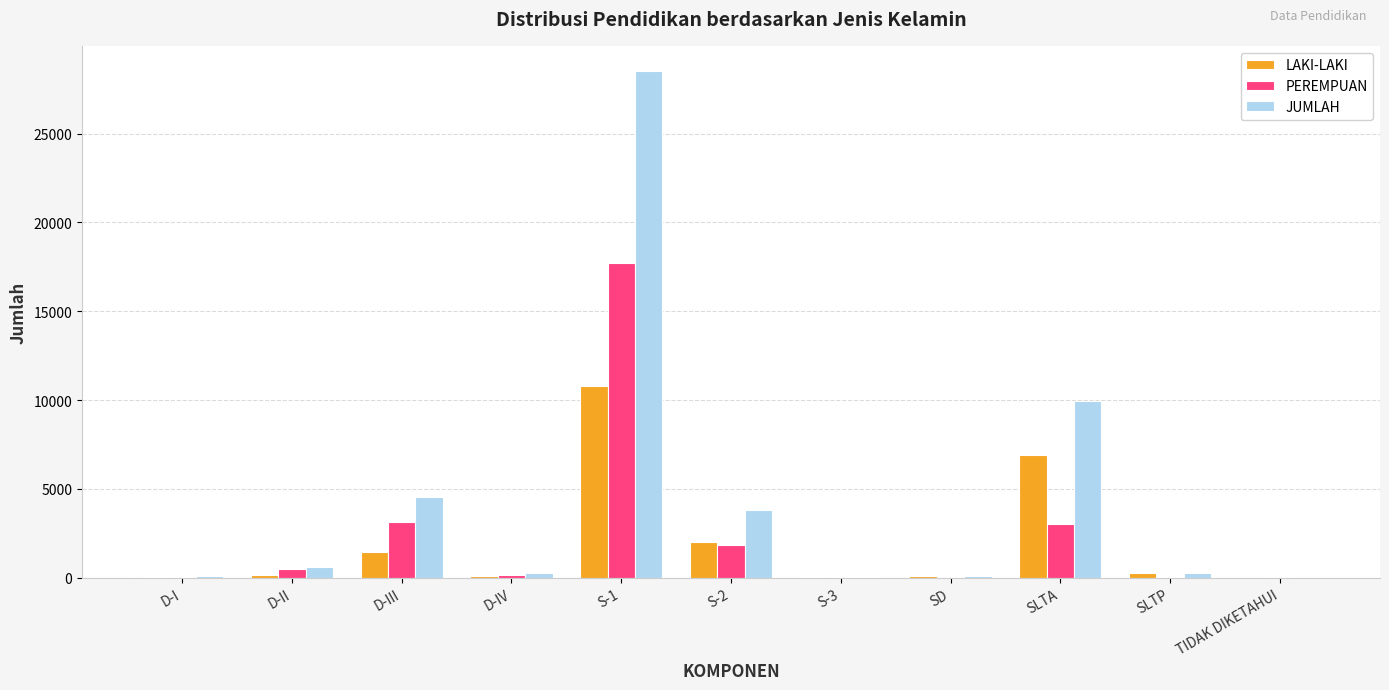

Between D-II and S-2, which series saw the biggest shift?

JUMLAH